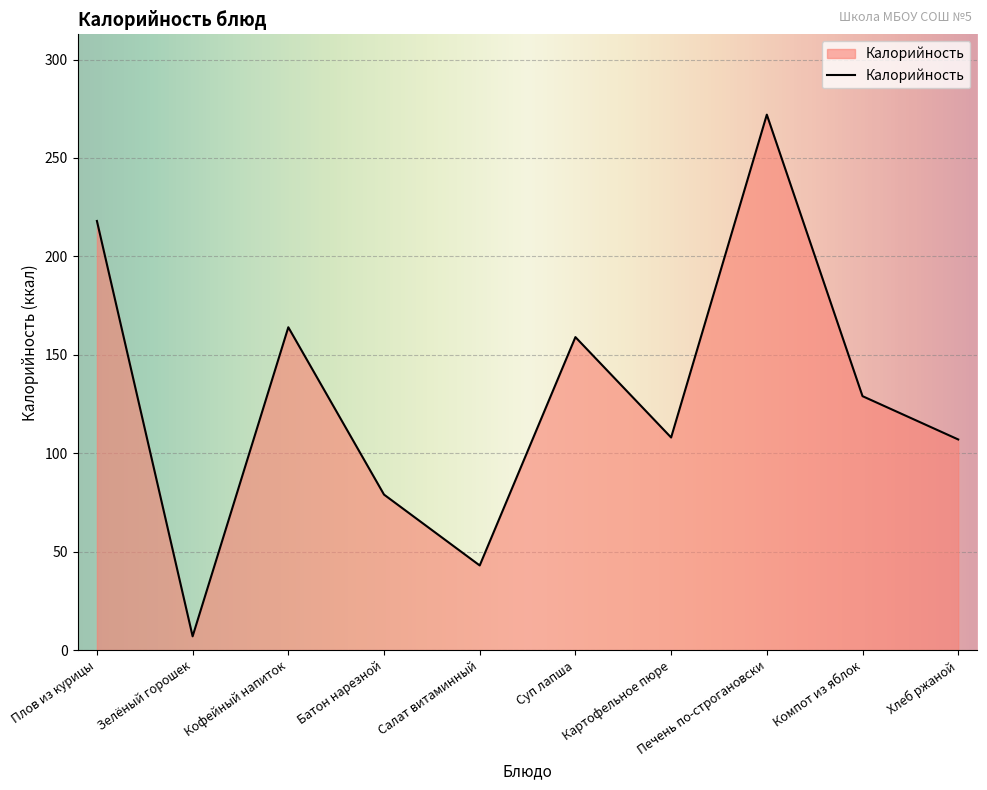

Is it true that the value at Кофейный напиток is 70?

False